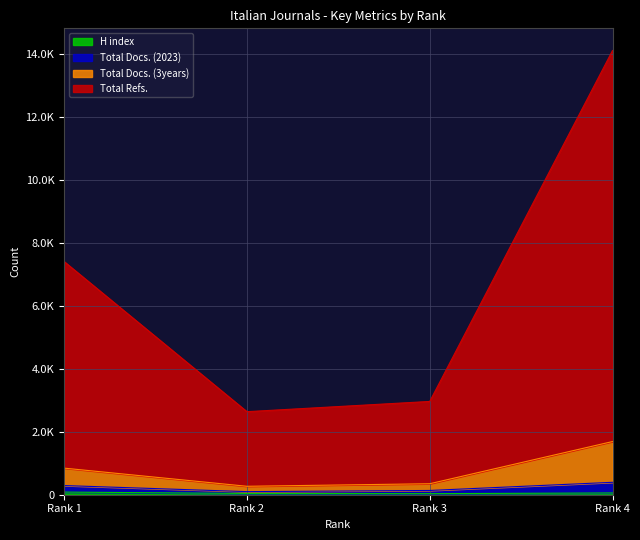

Which series changed the most between Rank 2 and Rank 4?

Total Refs.